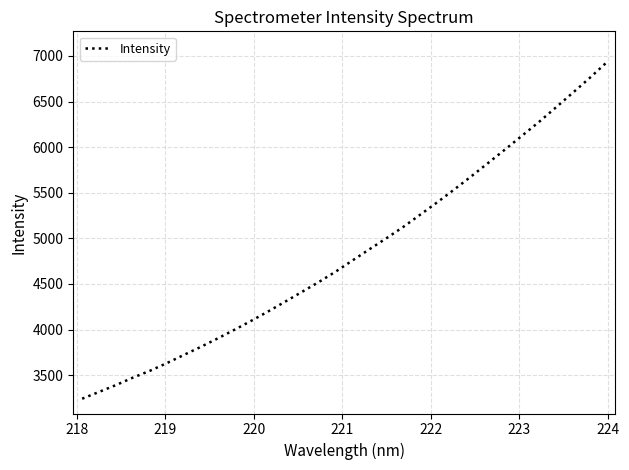

What is the difference between the maximum and minimum values?

3681.3